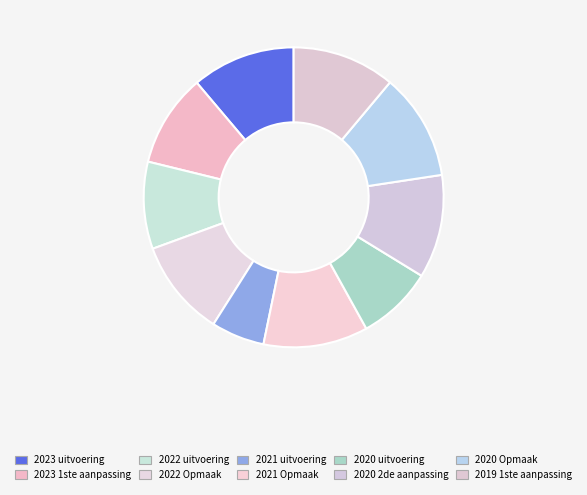

To the nearest percent, what is the combined percentage of 2019 1ste aanpassing and 2020 Opmaak?

23%